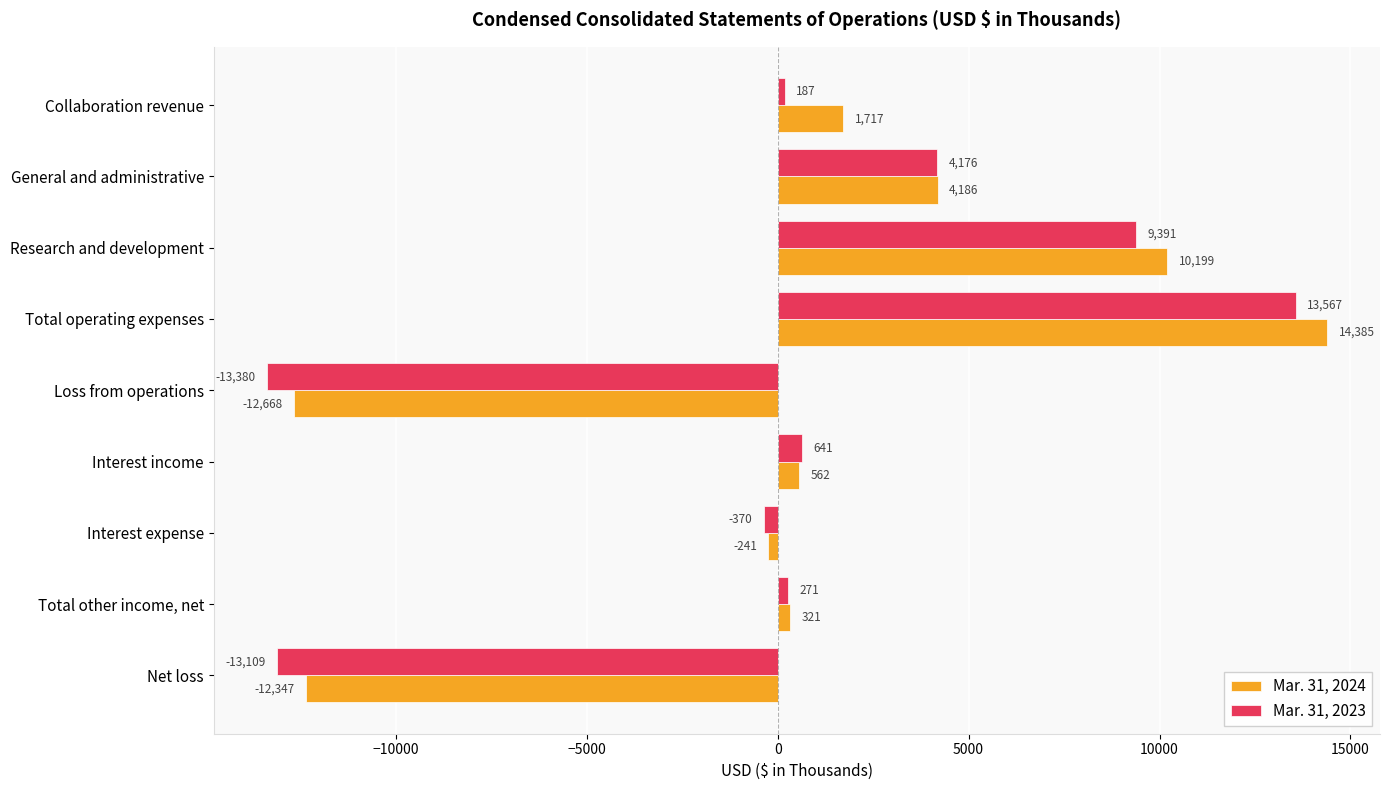

What value does the Mar. 31, 2024 series have at Net loss, to the nearest 10?

-12350